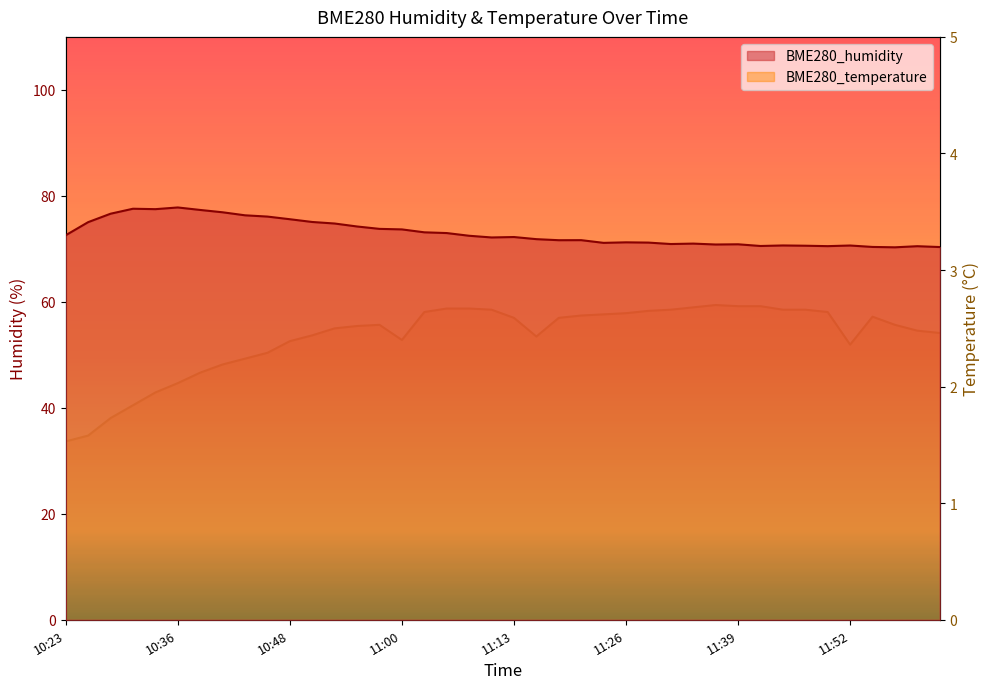

What is the lowest value of the BME280_humidity series?

70.3